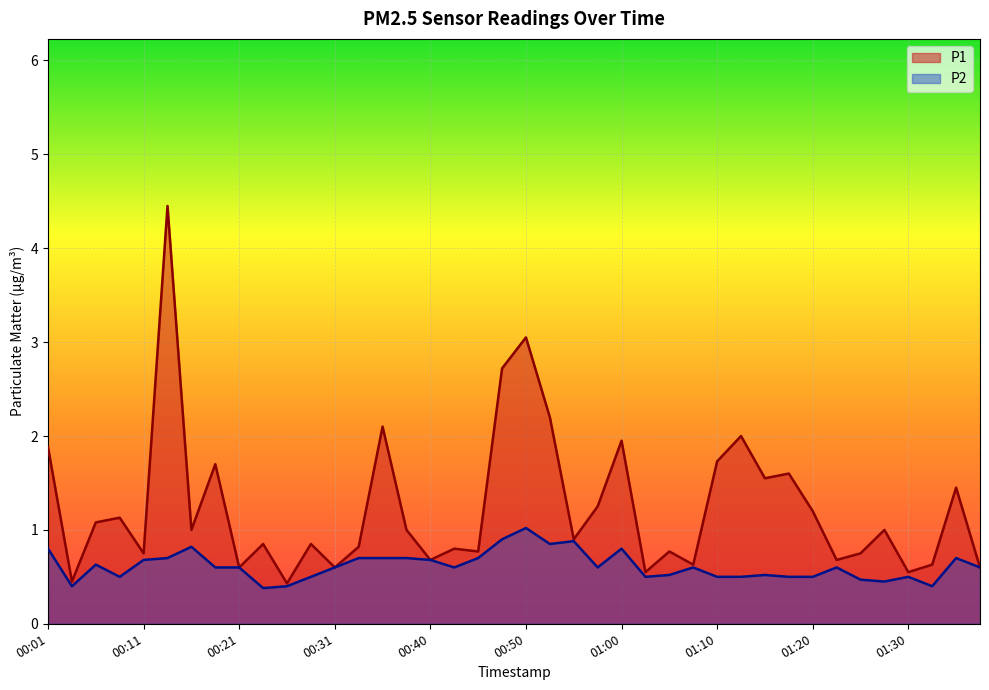

At which label is P1 closest to 2?

01:13